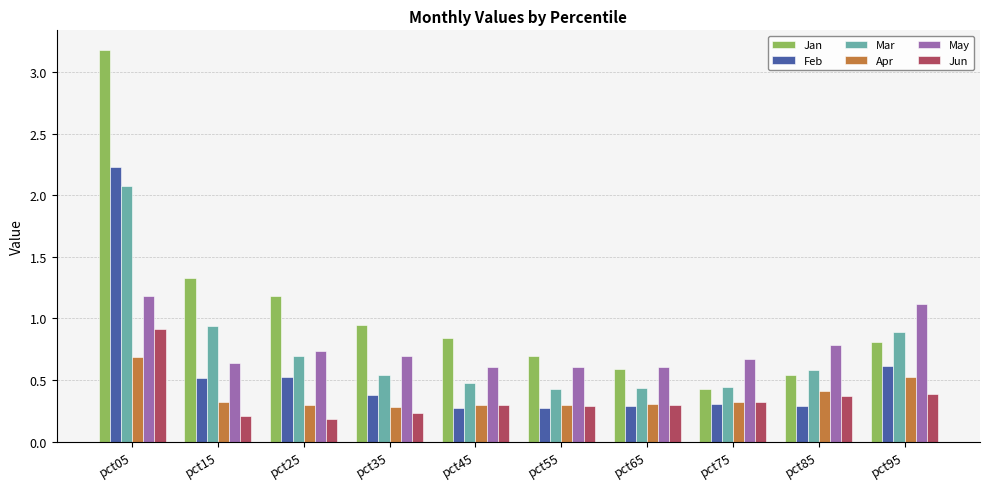

The Mar series shows 0.4 at pct25. True or false?

False